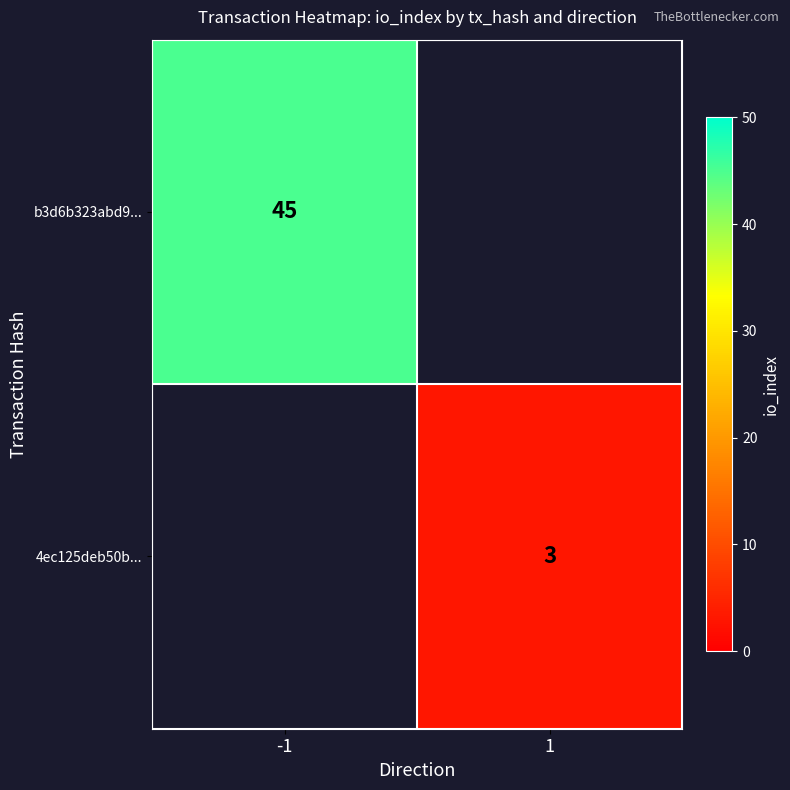

The value of 4ec125deb50b... at 1 is 3. True or false?

True